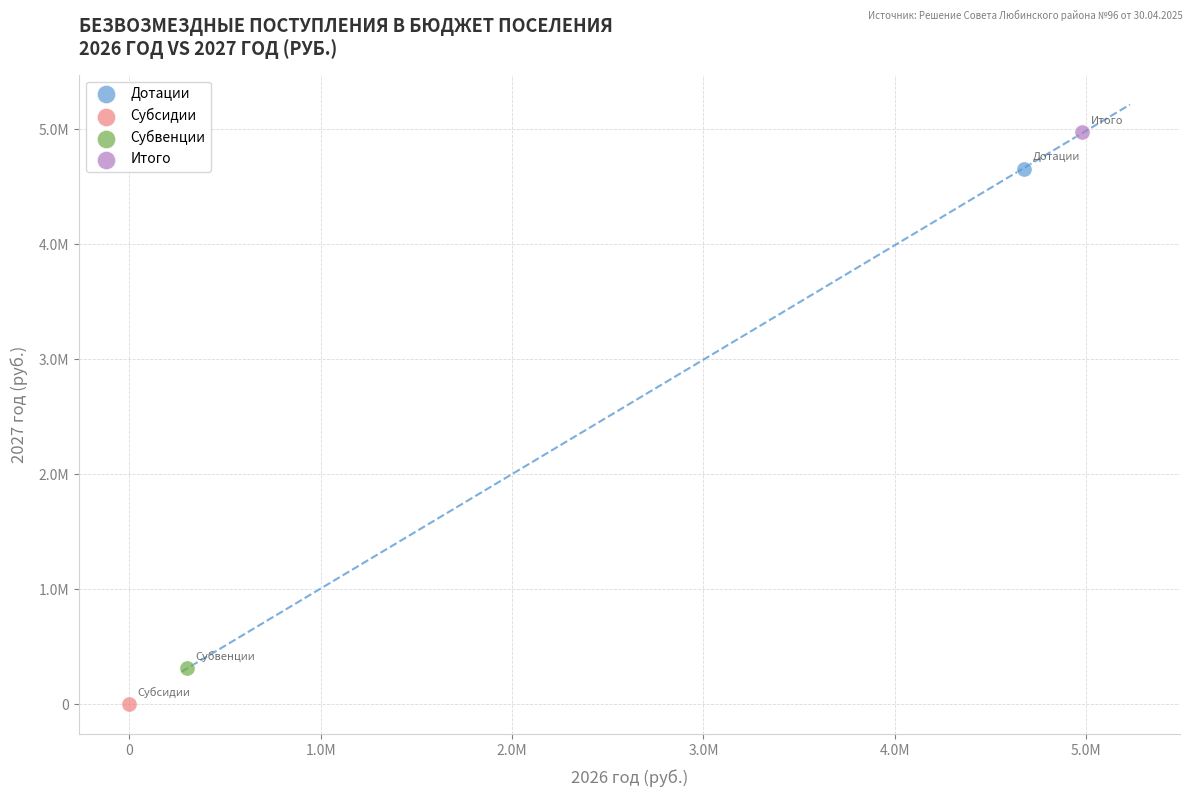

What are all the series names shown in the legend?

Дотации, Субсидии, Субвенции, Итого